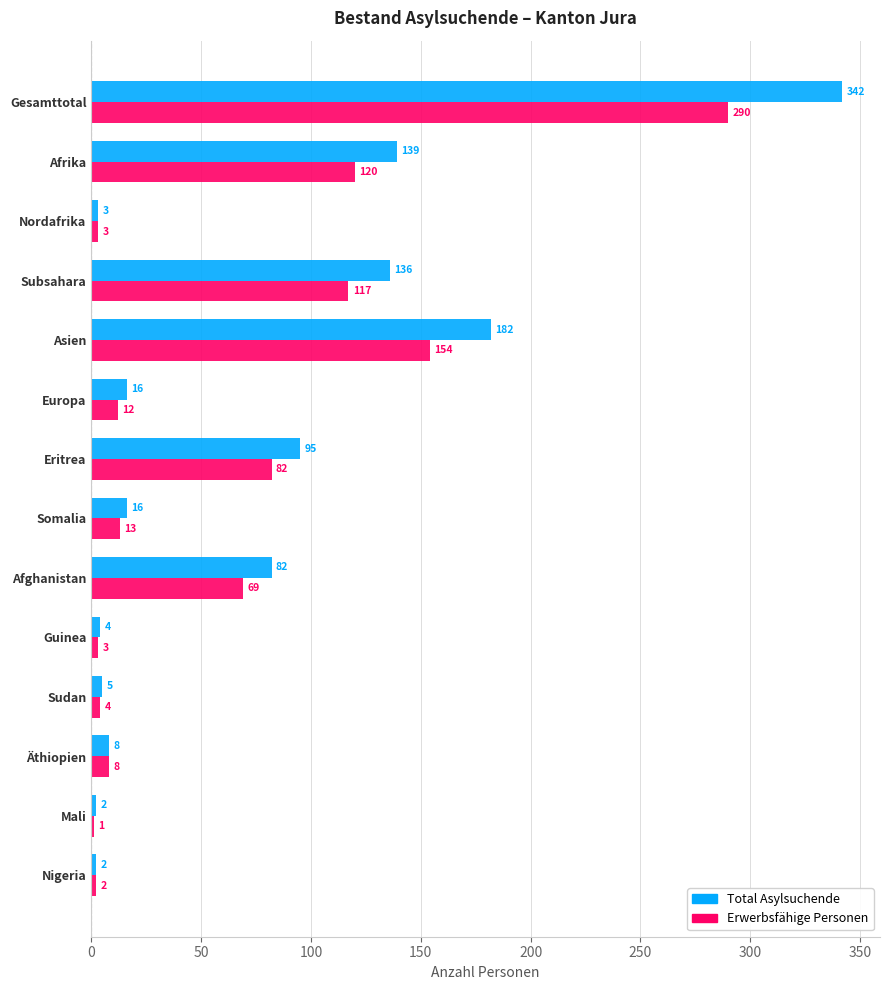

True or false: Total Asylsuchende has a value of 98 at Asien.

False